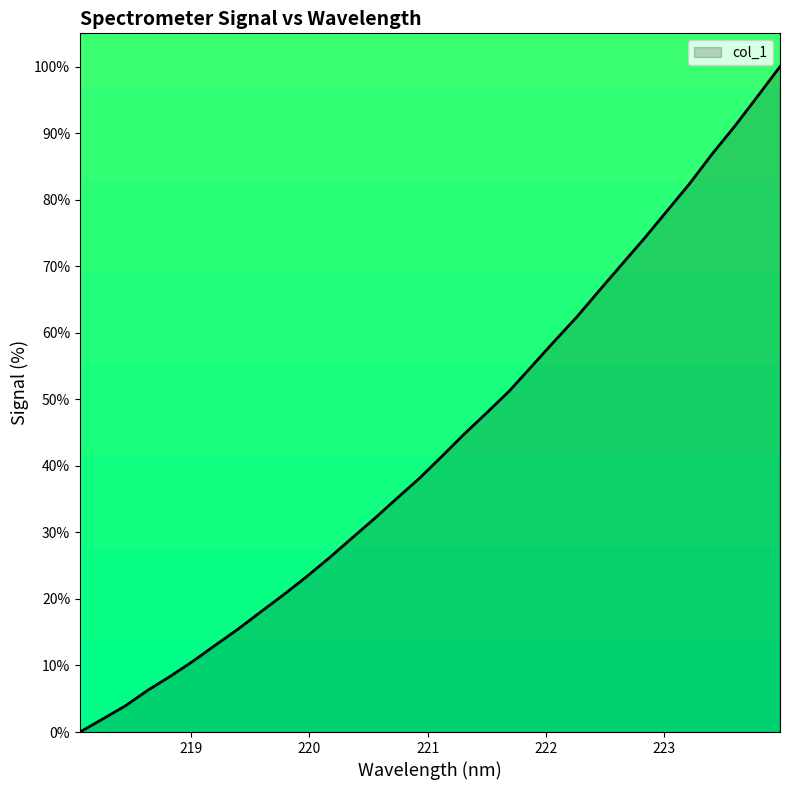

How many lines are shown in the chart?

1